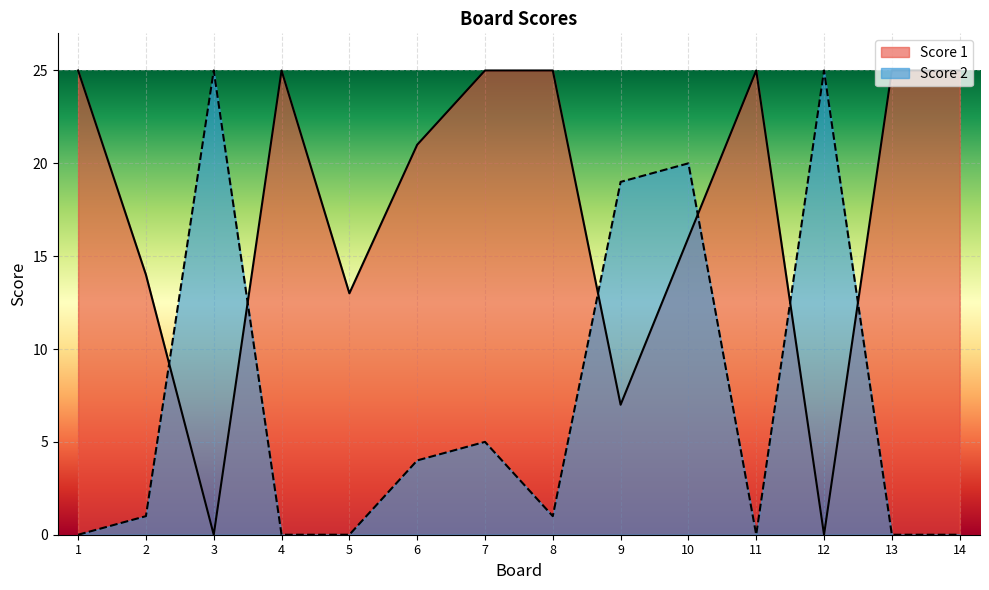

At which label does Score 2 first exceed 1?

3